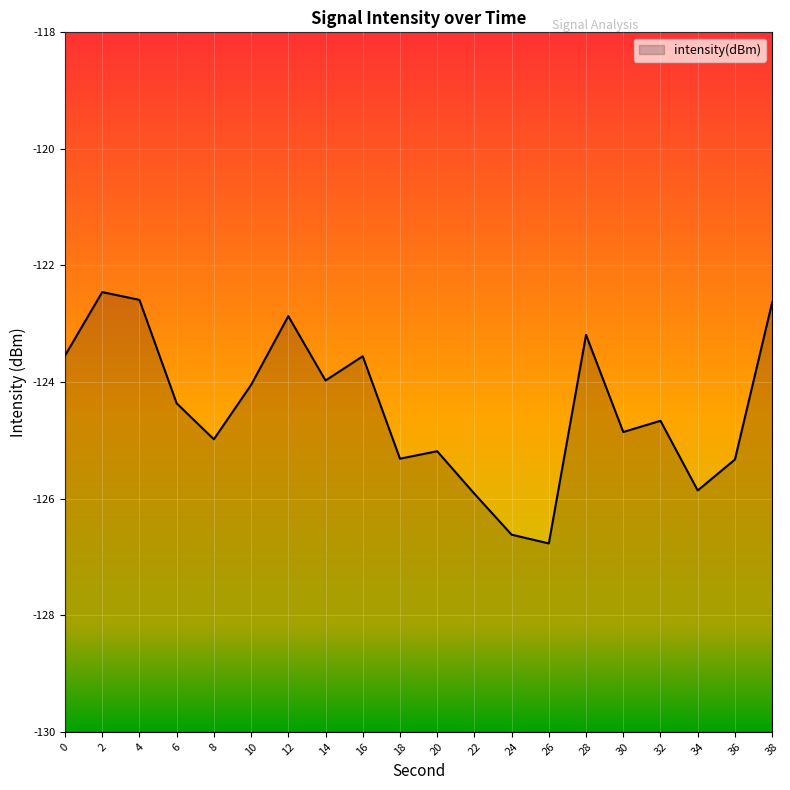

At which category does the data reach its first local peak?

2